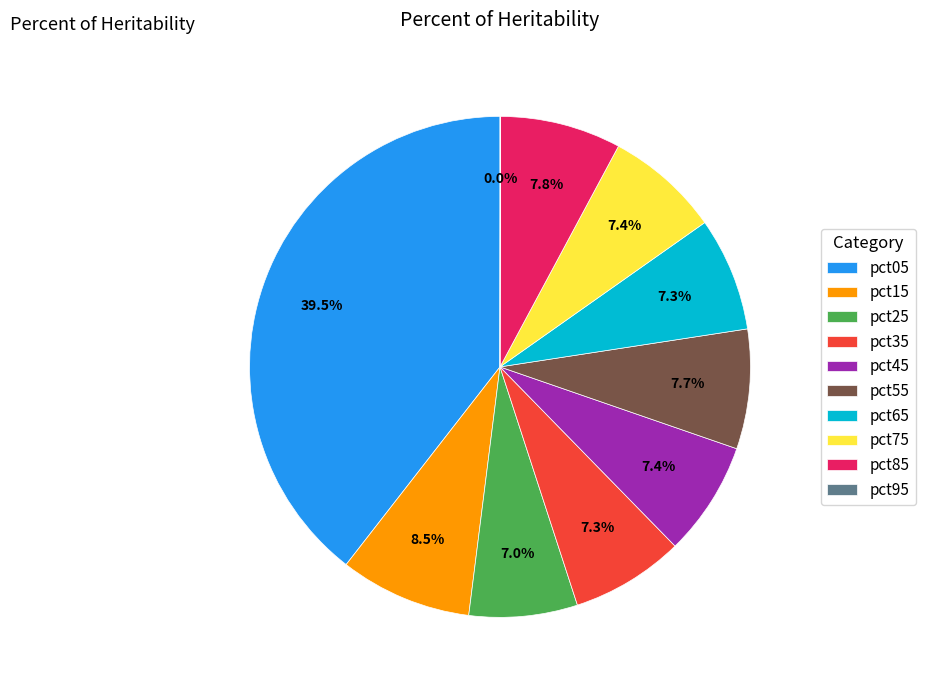

The pct65 slice represents 7% of the pie. True or false?

True